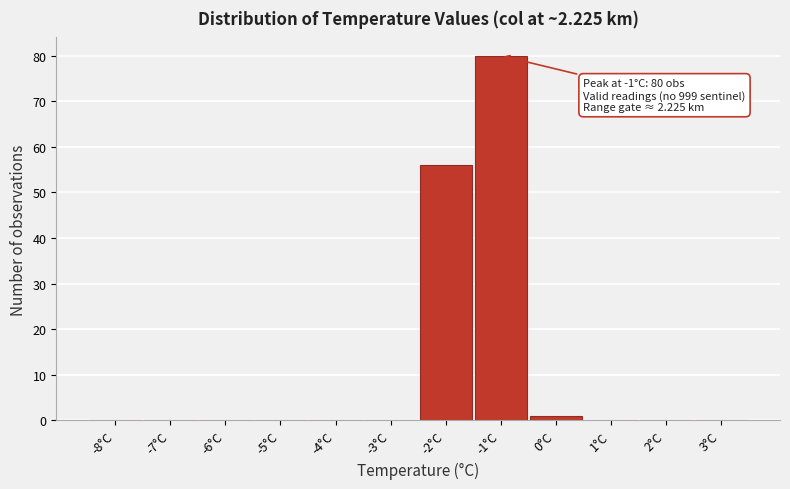

Which range on the x-axis has the tallest bar?

-1.5 to -0.5